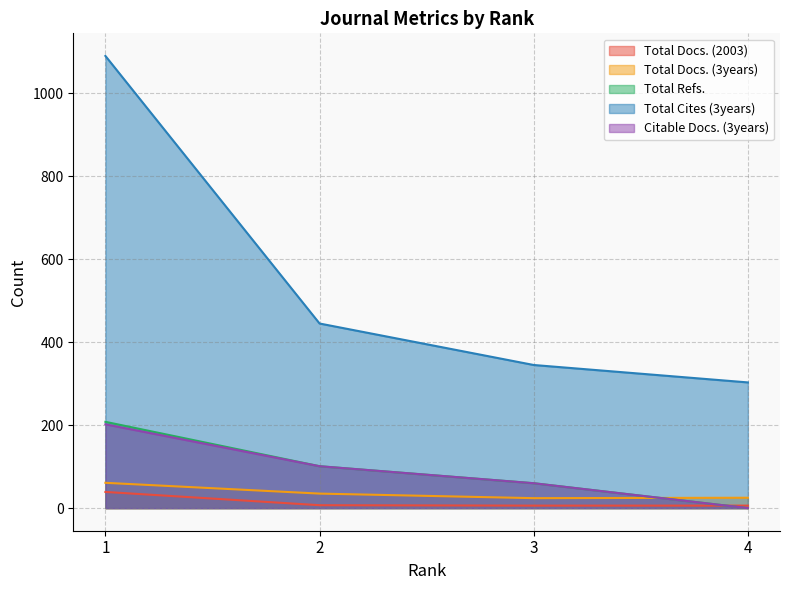

True or false: Total Docs. (3years) and Total Cites (3years) cross at least once.

False